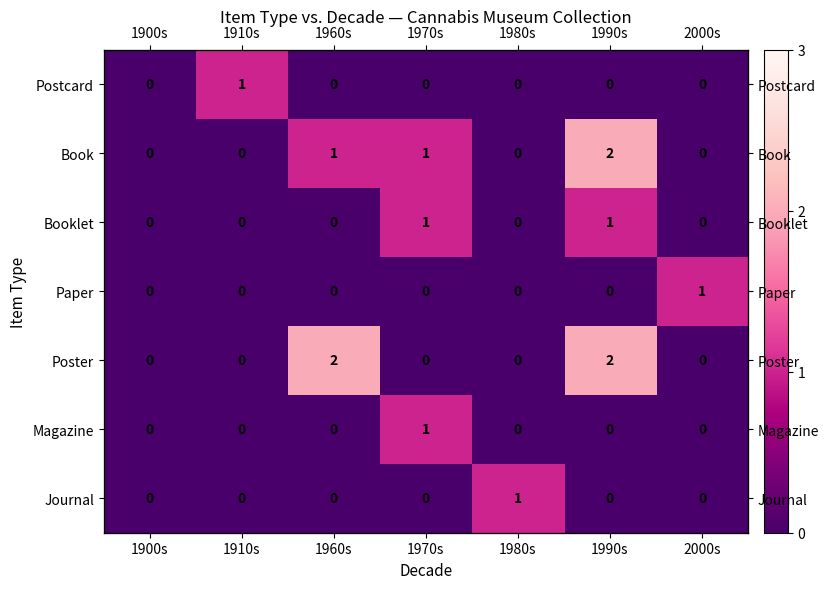

At which label does Paper reach its peak?

2000s